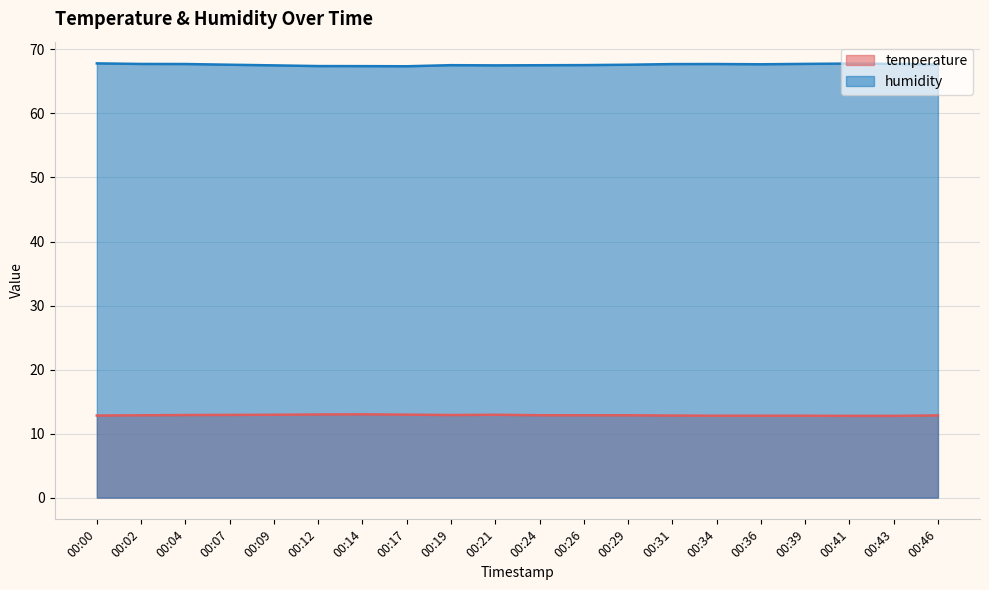

At which category is the sum across all series the highest?

00:00